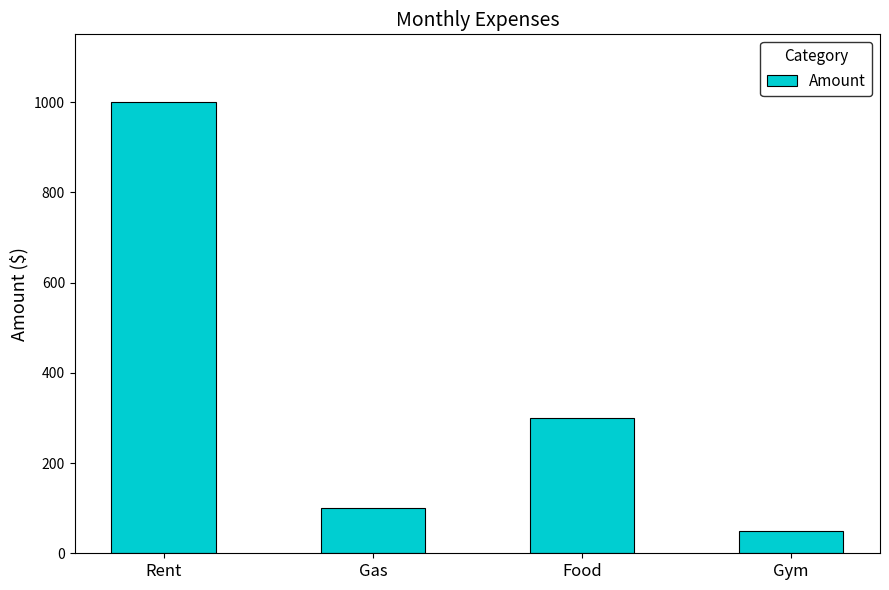

What is the value of the 2nd bar from the left?

100